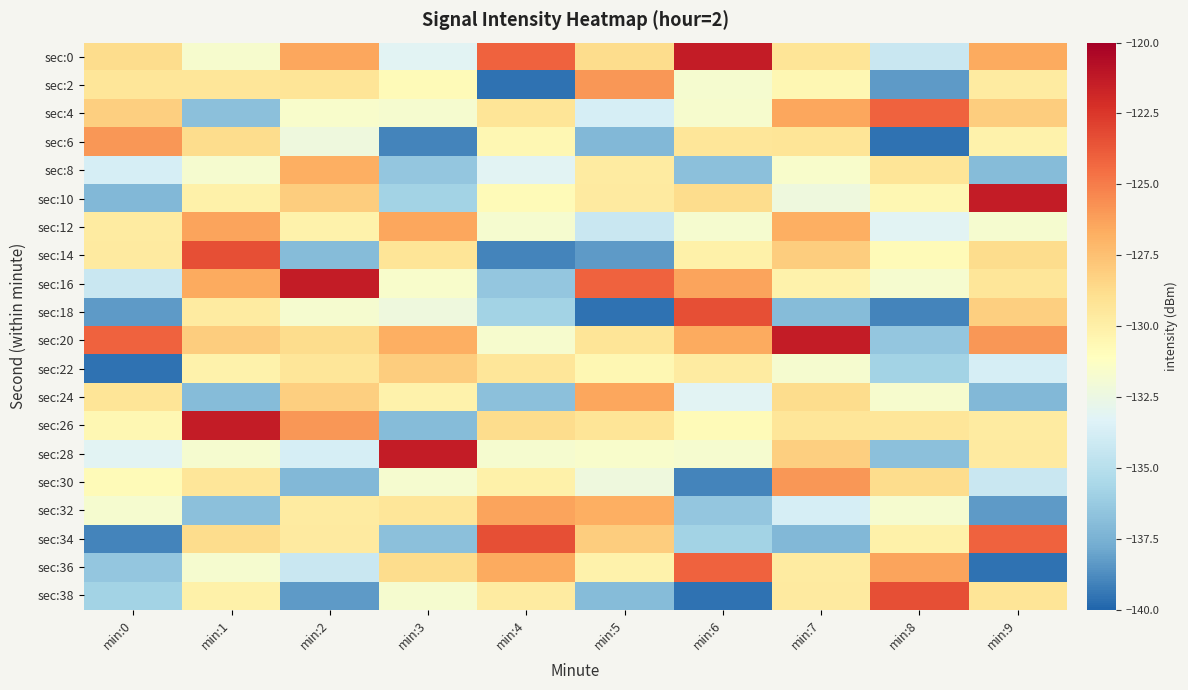

Reading right to left, transcribe all the data shown in this chart.

sec:0: min:9=-126.6	min:8=-134.2	min:7=-129.2	min:6=-121.4	min:5=-128.8	min:4=-124.1	min:3=-133.2	min:2=-126.4	min:1=-131.7	min:0=-128.8
sec:2: min:9=-129.7	min:8=-138.3	min:7=-130.6	min:6=-131.7	min:5=-125.9	min:4=-139.6	min:3=-130.8	min:2=-129.3	min:1=-129.3	min:0=-129.4
sec:4: min:9=-128.1	min:8=-124.1	min:7=-126.4	min:6=-131.7	min:5=-133.7	min:4=-129.2	min:3=-131.8	min:2=-131.6	min:1=-136.8	min:0=-128.1
sec:6: min:9=-130.2	min:8=-139.6	min:7=-129.3	min:6=-129.3	min:5=-137.2	min:4=-130.6	min:3=-139.0	min:2=-132.3	min:1=-128.8	min:0=-125.9
sec:8: min:9=-137.0	min:8=-129.2	min:7=-131.6	min:6=-136.8	min:5=-129.7	min:4=-133.2	min:3=-136.4	min:2=-126.8	min:1=-131.8	min:0=-133.7
sec:10: min:9=-121.4	min:8=-130.6	min:7=-132.3	min:6=-128.8	min:5=-129.7	min:4=-130.8	min:3=-135.9	min:2=-128.1	min:1=-130.1	min:0=-137.2
sec:12: min:9=-131.7	min:8=-133.2	min:7=-126.8	min:6=-131.8	min:5=-134.2	min:4=-131.8	min:3=-126.4	min:2=-130.2	min:1=-126.3	min:0=-129.7
sec:14: min:9=-128.8	min:8=-130.8	min:7=-128.1	min:6=-130.1	min:5=-138.3	min:4=-139.0	min:3=-129.3	min:2=-137.0	min:1=-123.4	min:0=-129.7
sec:16: min:9=-129.4	min:8=-131.8	min:7=-130.2	min:6=-126.3	min:5=-124.1	min:4=-136.4	min:3=-131.6	min:2=-121.4	min:1=-126.6	min:0=-134.2
sec:18: min:9=-128.1	min:8=-139.0	min:7=-137.0	min:6=-123.4	min:5=-139.6	min:4=-135.9	min:3=-132.3	min:2=-131.7	min:1=-129.7	min:0=-138.3
sec:20: min:9=-125.9	min:8=-136.4	min:7=-121.4	min:6=-126.6	min:5=-129.2	min:4=-131.7	min:3=-126.8	min:2=-128.8	min:1=-128.1	min:0=-124.1
sec:22: min:9=-133.7	min:8=-135.9	min:7=-131.7	min:6=-129.7	min:5=-130.6	min:4=-129.3	min:3=-128.1	min:2=-129.4	min:1=-130.2	min:0=-139.6
sec:24: min:9=-137.2	min:8=-131.7	min:7=-128.8	min:6=-133.2	min:5=-126.4	min:4=-136.8	min:3=-130.2	min:2=-128.1	min:1=-137.0	min:0=-129.2
sec:26: min:9=-129.7	min:8=-129.3	min:7=-129.4	min:6=-130.8	min:5=-129.3	min:4=-128.8	min:3=-137.0	min:2=-125.9	min:1=-121.4	min:0=-130.6
sec:28: min:9=-129.7	min:8=-136.8	min:7=-128.1	min:6=-131.8	min:5=-131.6	min:4=-131.8	min:3=-121.4	min:2=-133.7	min:1=-131.7	min:0=-133.2
sec:30: min:9=-134.2	min:8=-128.8	min:7=-125.9	min:6=-139.0	min:5=-132.3	min:4=-130.1	min:3=-131.7	min:2=-137.2	min:1=-129.3	min:0=-130.8
sec:32: min:9=-138.3	min:8=-131.8	min:7=-133.7	min:6=-136.4	min:5=-126.8	min:4=-126.3	min:3=-129.3	min:2=-129.7	min:1=-136.8	min:0=-131.8
sec:34: min:9=-124.1	min:8=-130.1	min:7=-137.2	min:6=-135.9	min:5=-128.1	min:4=-123.4	min:3=-136.8	min:2=-129.7	min:1=-128.8	min:0=-139.0
sec:36: min:9=-139.6	min:8=-126.3	min:7=-129.7	min:6=-124.1	min:5=-130.2	min:4=-126.6	min:3=-128.8	min:2=-134.2	min:1=-131.8	min:0=-136.4
sec:38: min:9=-129.2	min:8=-123.4	min:7=-129.7	min:6=-139.6	min:5=-137.0	min:4=-129.7	min:3=-131.8	min:2=-138.3	min:1=-130.1	min:0=-135.9